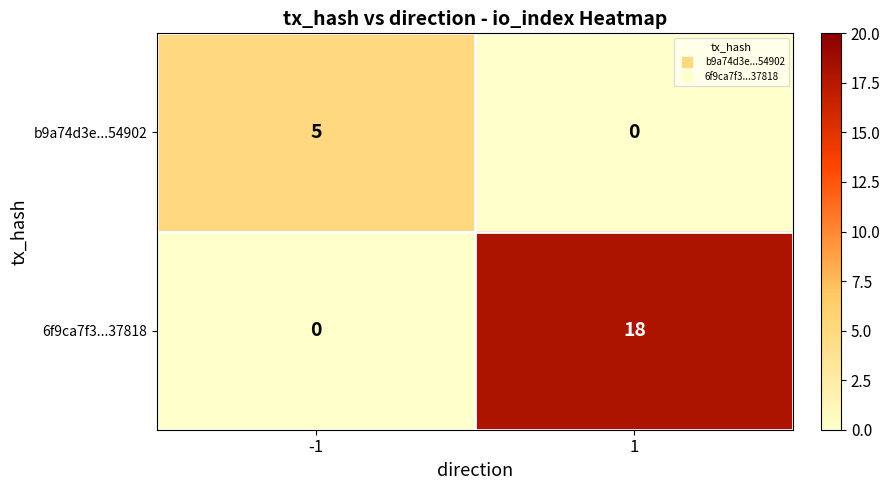

At -1, list the series in order from largest to smallest.

b9a74d3e...54902, 6f9ca7f3...37818